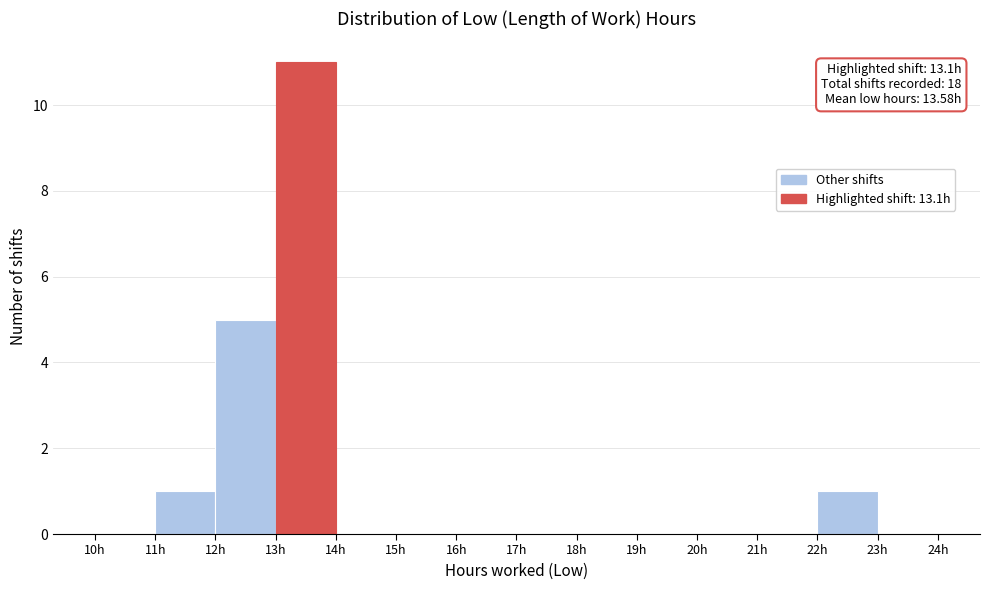

Over which range of the x-axis is the bar tallest?

13 to 14